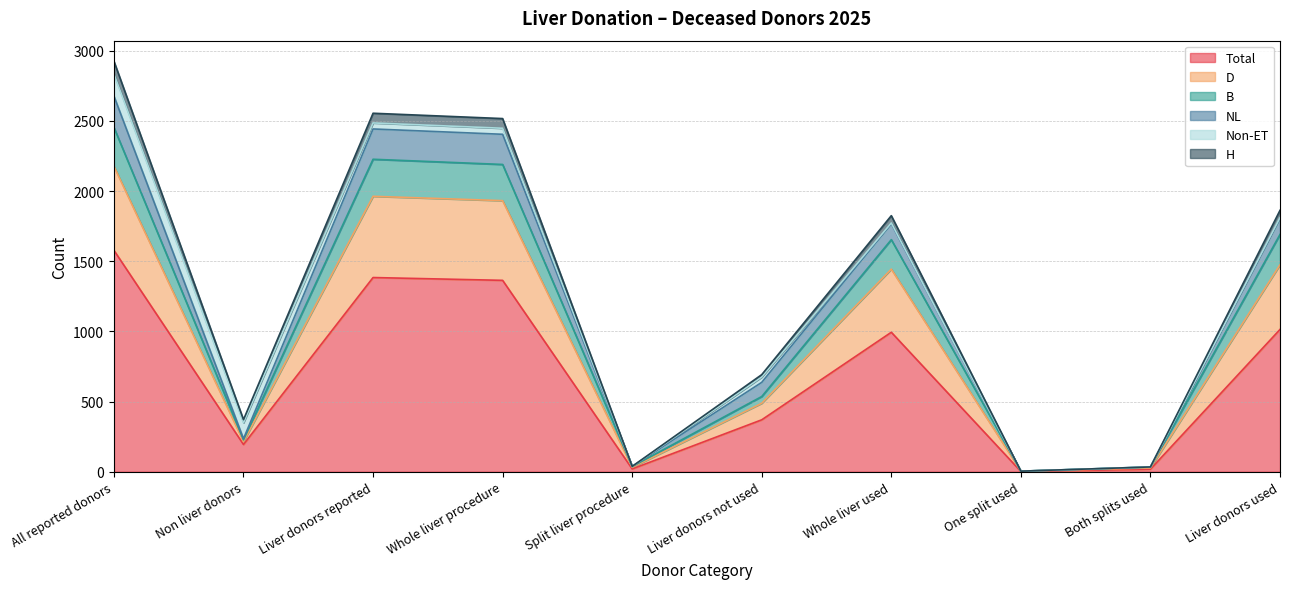

What is the minimum value shown in the chart?

2